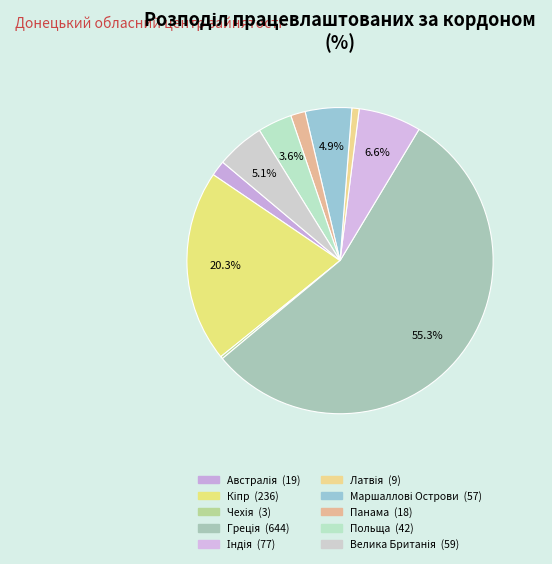

To the nearest percent, what is the average slice percentage?

10%